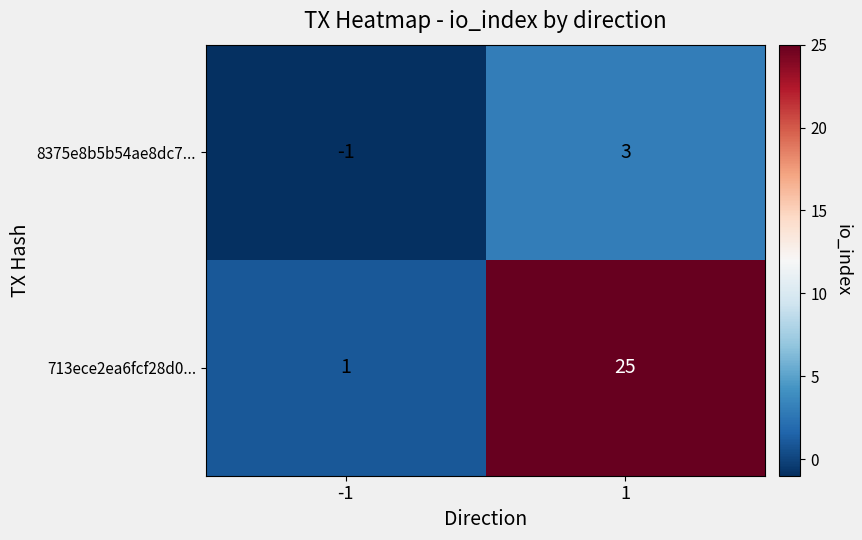

What is the maximum value shown in the chart?

25